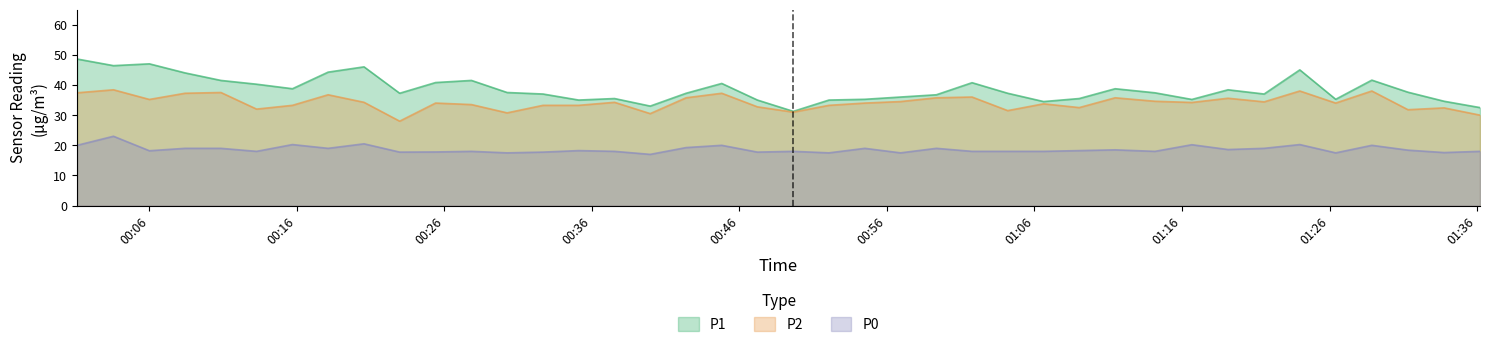

True or false: P1 and P0 cross at least once.

False